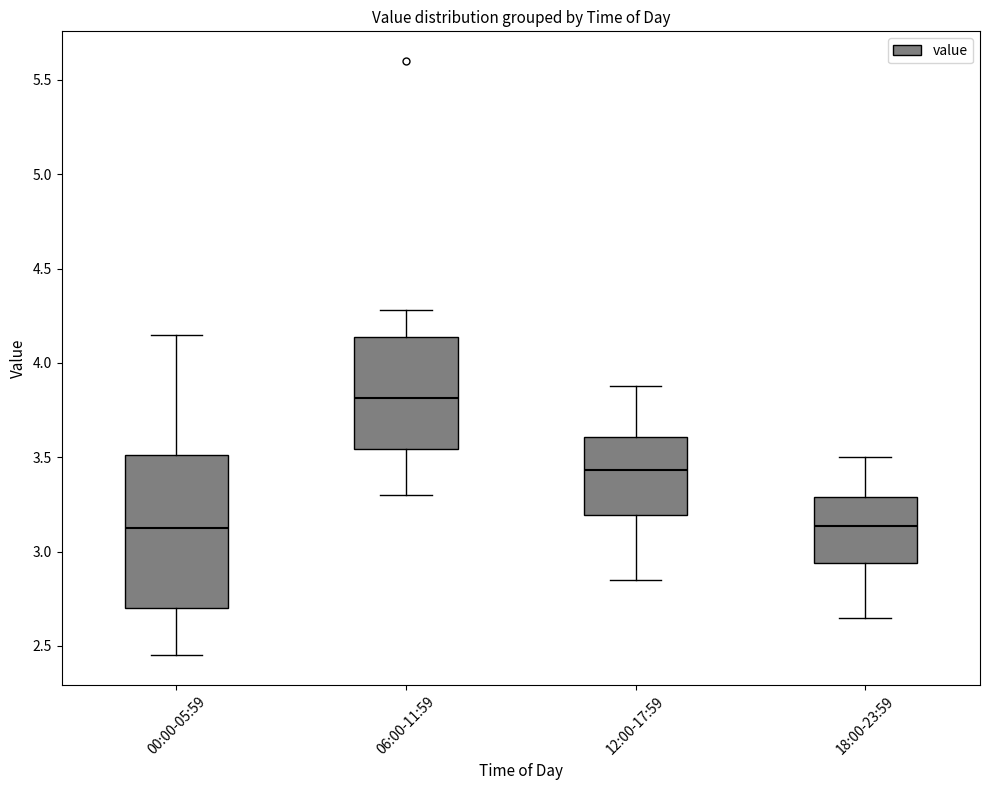

Reading left to right, transcribe this box plot: for each box, give where its median line is, the range the box spans, and where its two whiskers end, as read against the y-axis. The values are not printed on the chart, so give them approximately, as read against the axis.

00:00-05:59: median 3.15, box 2.70 to 3.50, whiskers 2.45 to 4.15
06:00-11:59: median 3.80, box 3.55 to 4.15, whiskers 3.30 to 4.30
12:00-17:59: median 3.45, box 3.20 to 3.60, whiskers 2.85 to 3.90
18:00-23:59: median 3.15, box 2.95 to 3.30, whiskers 2.65 to 3.50